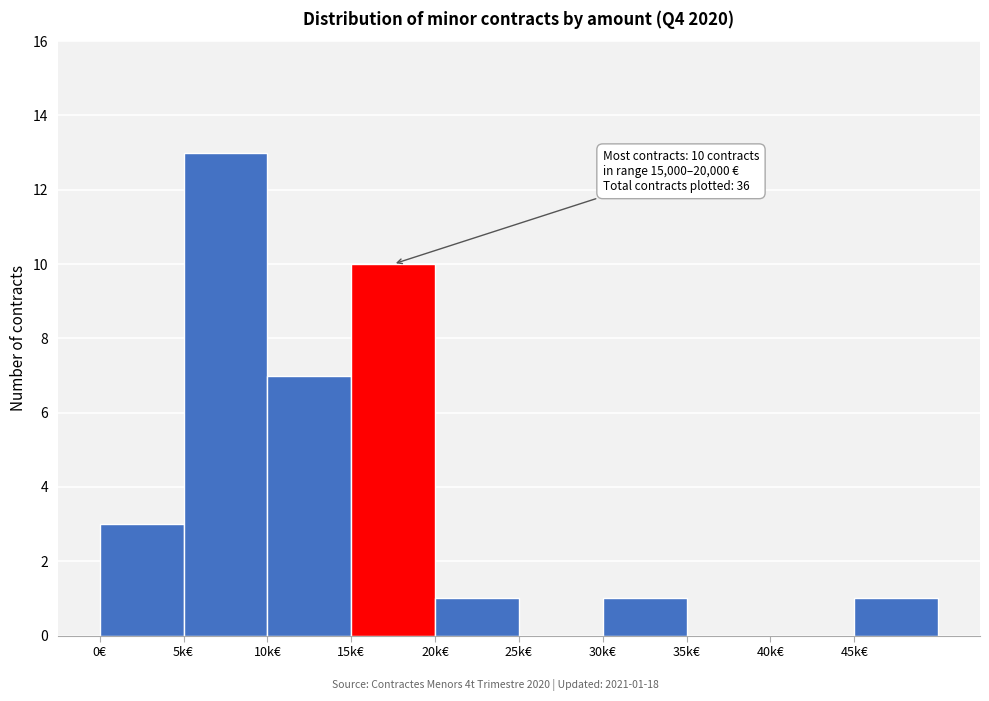

Reading left to right, extract all data points from this chart.

0€=3	5k€=13	10k€=7	15k€=10	20k€=1	25k€=0	30k€=1	35k€=0	40k€=0	45k€=1